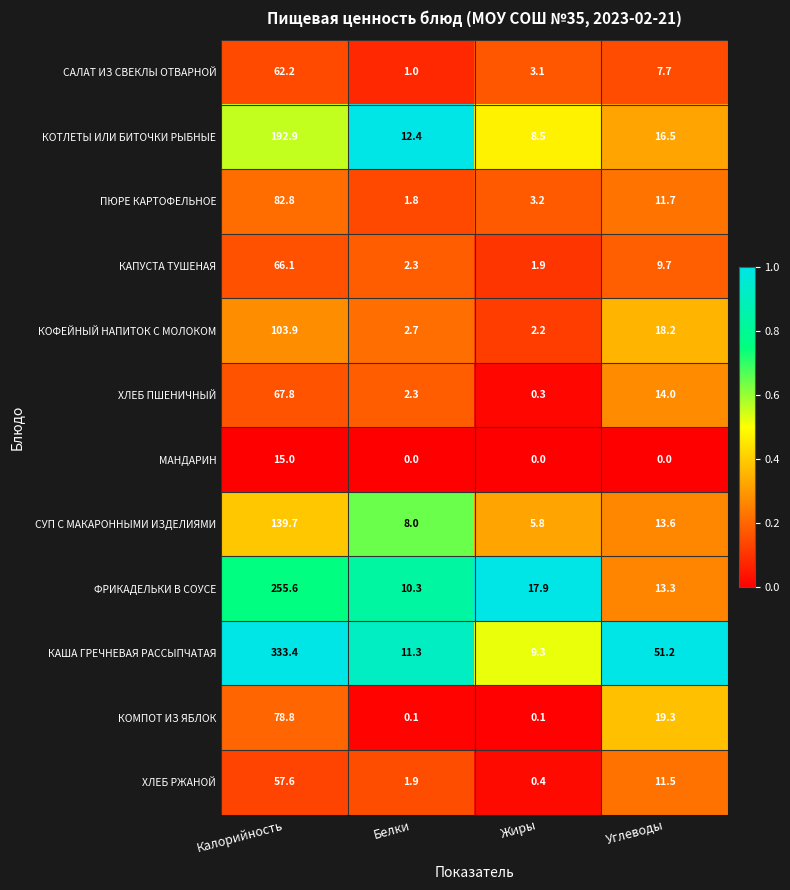

What value does the ХЛЕБ РЖАНОЙ series have at Углеводы?

11.5